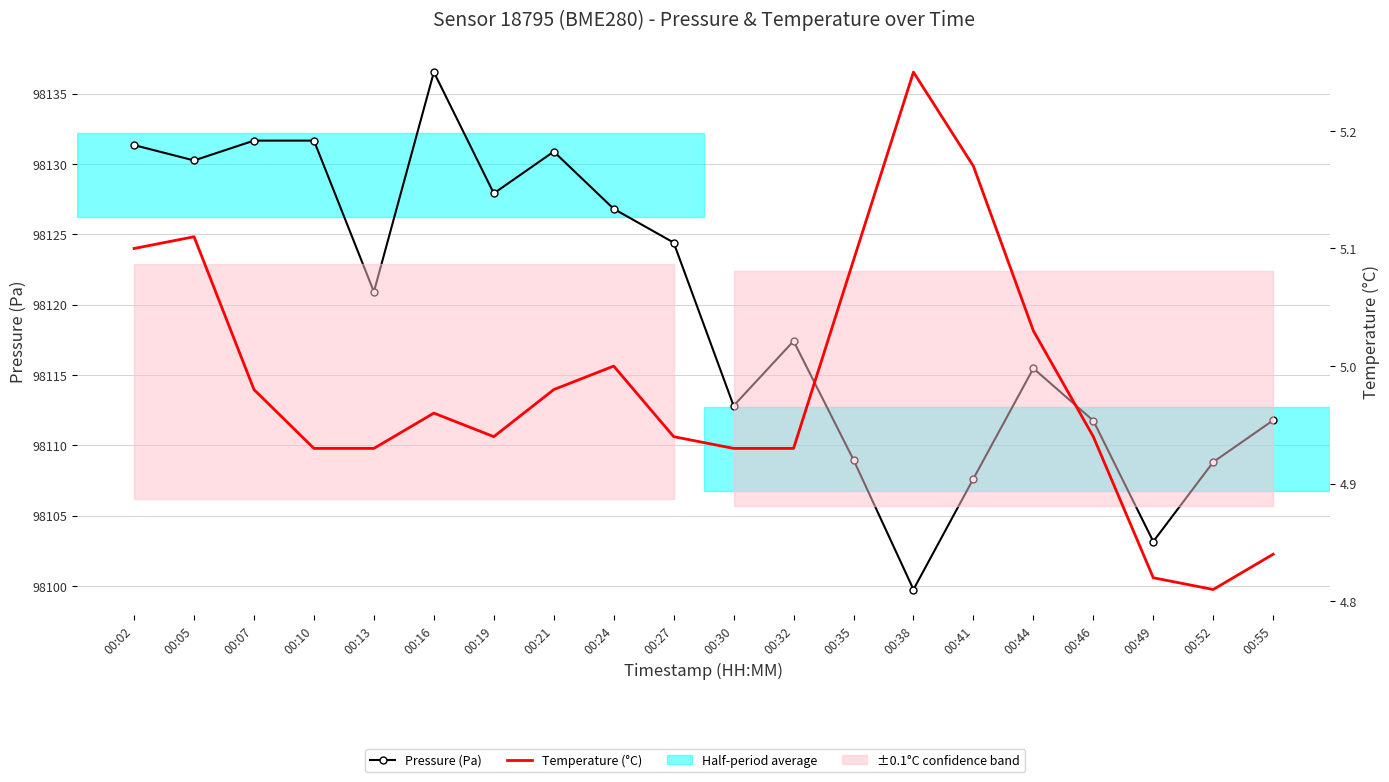

True or false: Temperature (°C) has more than 2 interior local peaks.

True